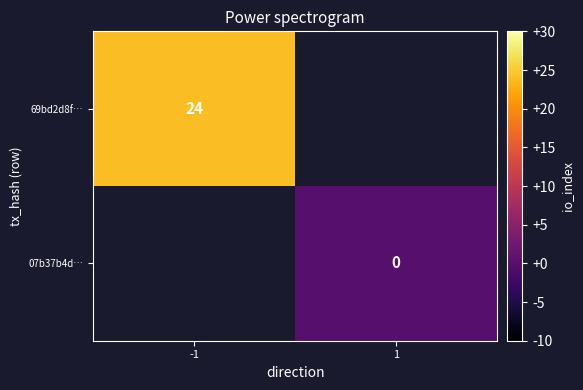

Which category has the highest value across all series?

-1